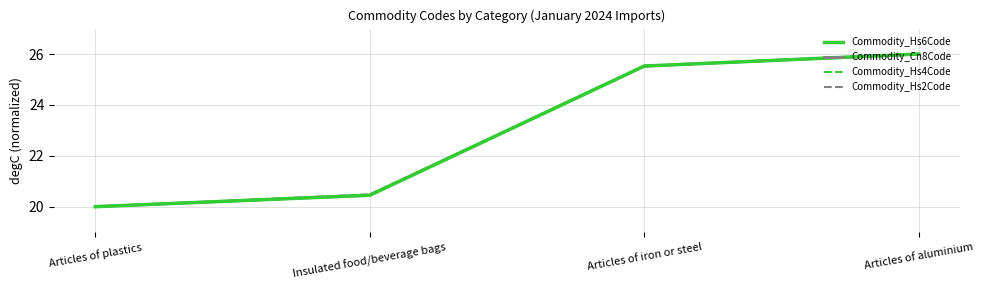

Which category has the lowest value in the Commodity_Hs6Code series?

Articles of plastics